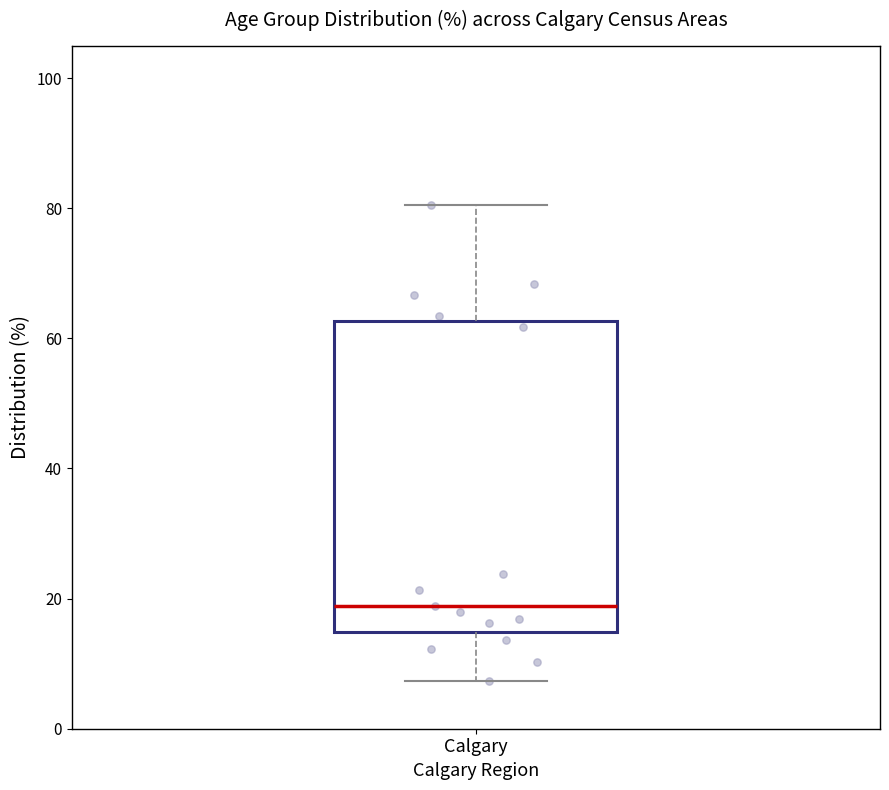

Where does the median line of the box for Calgary sit on the y-axis? The values are not printed on the chart, so give them approximately, as read against the axis.

18